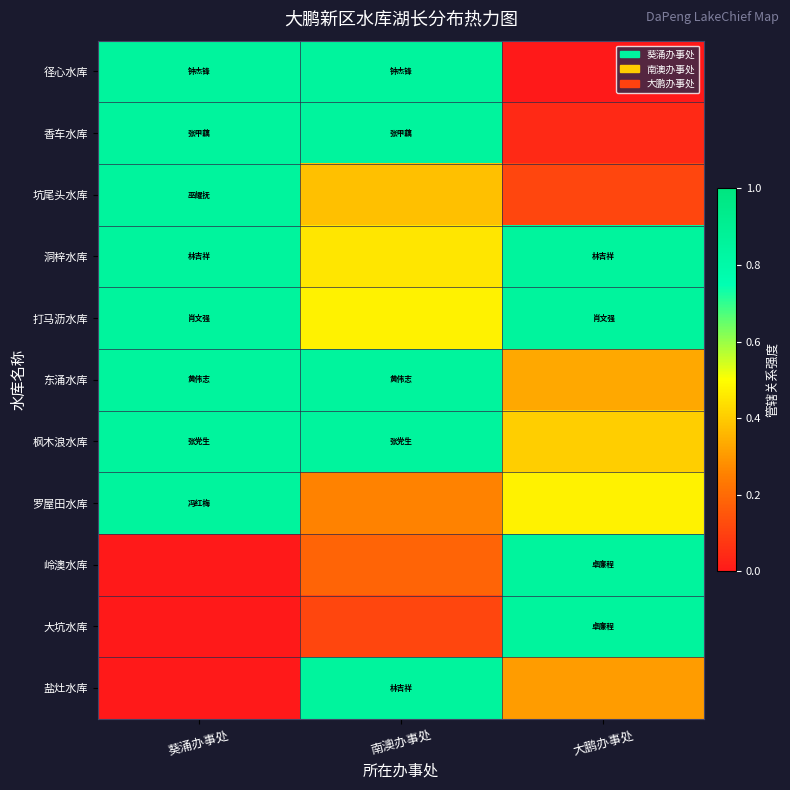

Reading left to right, extract all data points from this chart.

径心水库: 葵涌办事处=0.8	南澳办事处=0.8	大鹏办事处=0.0
香车水库: 葵涌办事处=0.8	南澳办事处=0.8	大鹏办事处=0.0
坑尾头水库: 葵涌办事处=0.8	南澳办事处=0.4	大鹏办事处=0.1
洞梓水库: 葵涌办事处=0.8	南澳办事处=0.5	大鹏办事处=0.8
打马沥水库: 葵涌办事处=0.8	南澳办事处=0.5	大鹏办事处=0.8
东涌水库: 葵涌办事处=0.8	南澳办事处=0.8	大鹏办事处=0.3
枫木浪水库: 葵涌办事处=0.8	南澳办事处=0.8	大鹏办事处=0.4
罗屋田水库: 葵涌办事处=0.8	南澳办事处=0.3	大鹏办事处=0.5
岭澳水库: 葵涌办事处=0.0	南澳办事处=0.2	大鹏办事处=0.8
大坑水库: 葵涌办事处=0.0	南澳办事处=0.1	大鹏办事处=0.8
盐灶水库: 葵涌办事处=0.0	南澳办事处=0.8	大鹏办事处=0.3